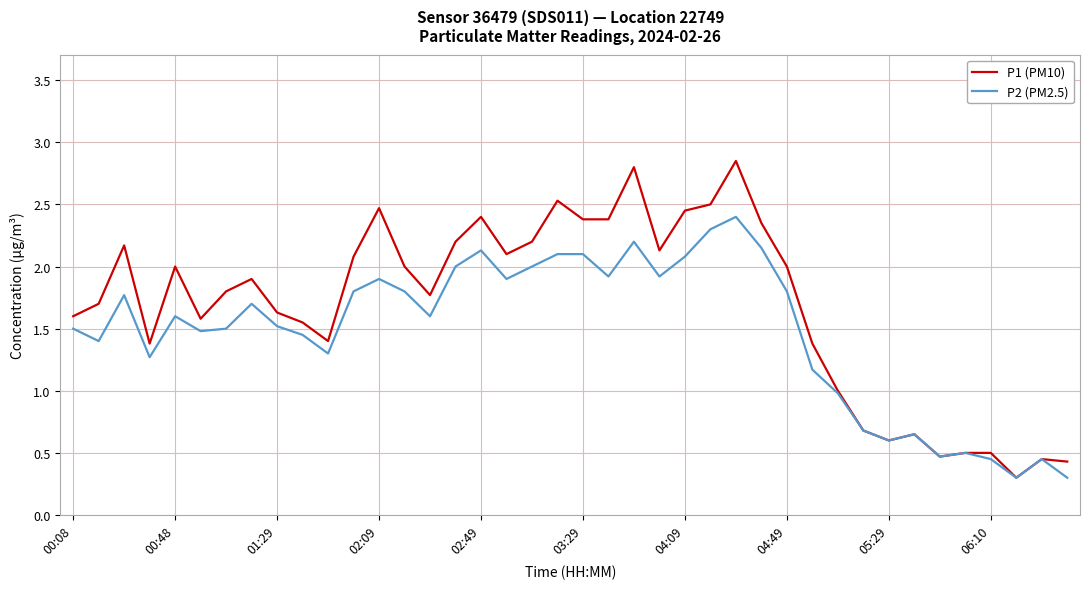

Which series has the widest spread of values?

P1 (PM10)